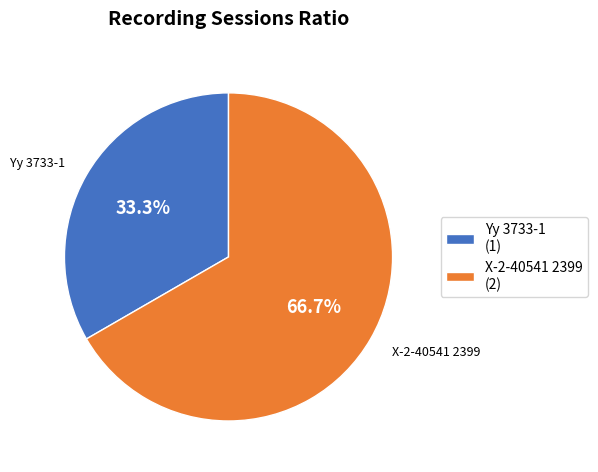

What percentage is NOT represented by Yy 3733-1?

66.7%